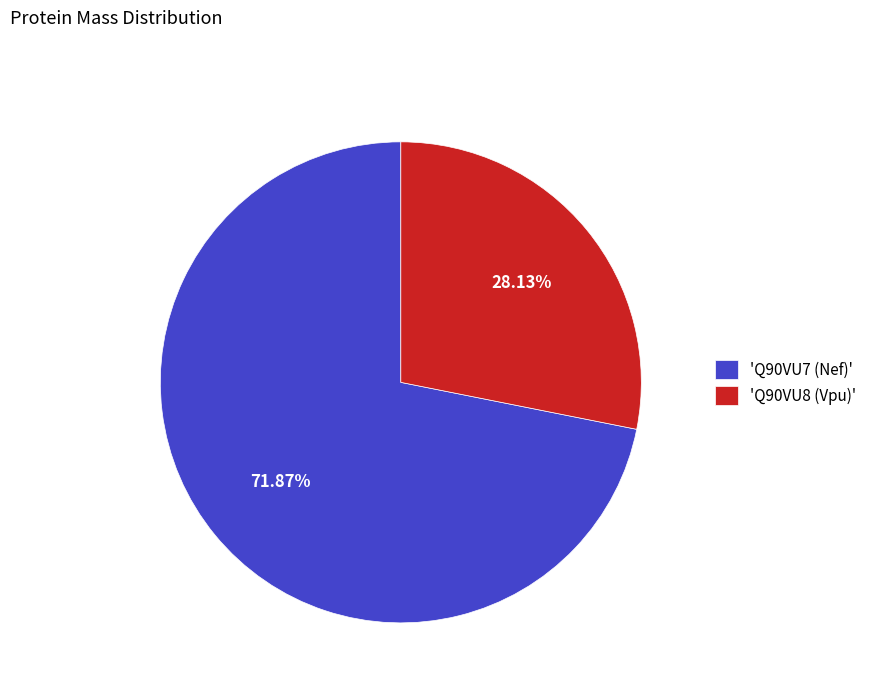

Is there any slice that represents more than half of the pie?

Yes